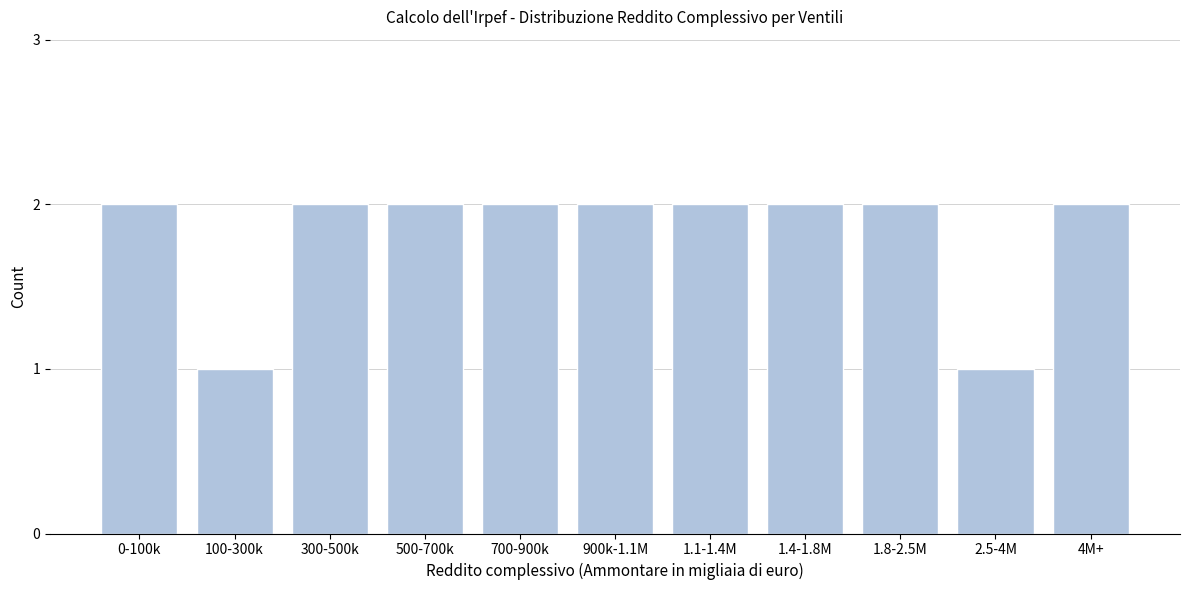

Reading right to left, what are all the values shown in this chart?

4M+=2	2.5-4M=1	1.8-2.5M=2	1.4-1.8M=2	1.1-1.4M=2	900k-1.1M=2	700-900k=2	500-700k=2	300-500k=2	100-300k=1	0-100k=2